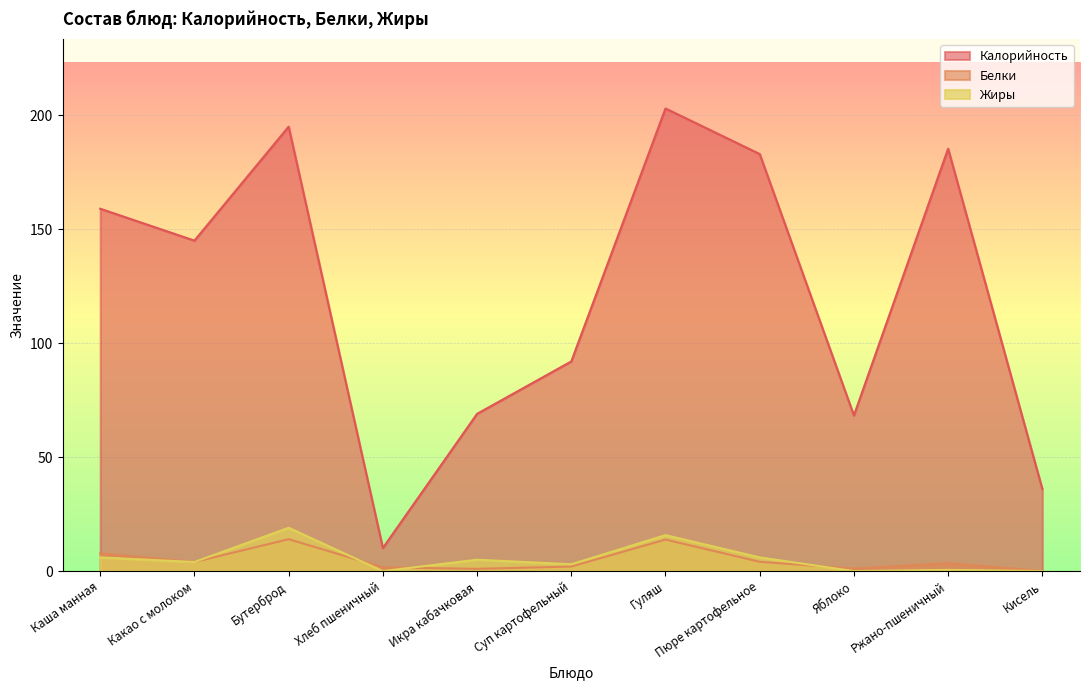

Count the number of data series in this chart.

3